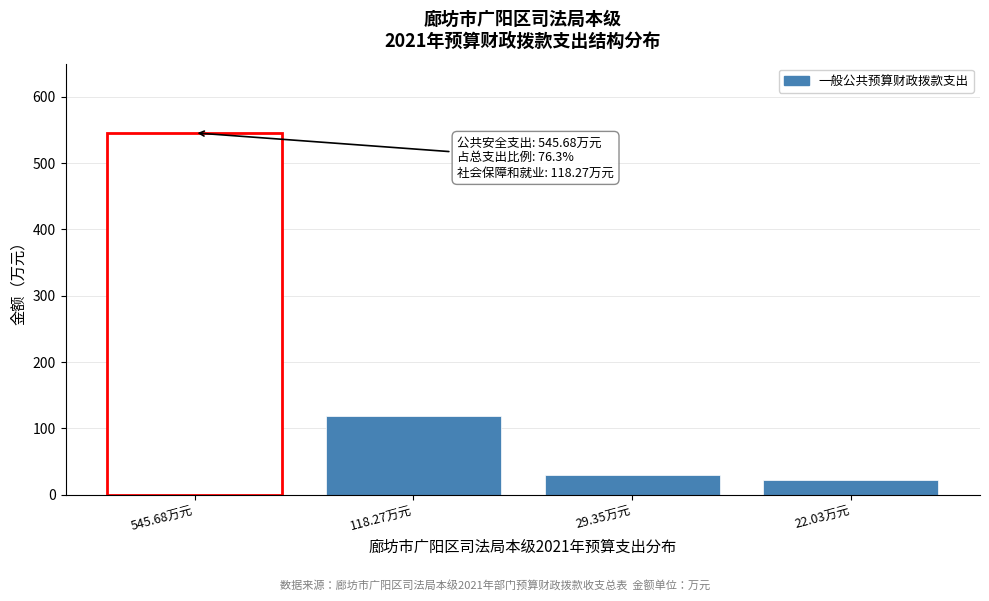

Reading right to left, what are all the values shown in this chart?

22.03万元=22.0	29.35万元=29.4	118.27万元=118.3	545.68万元=545.7